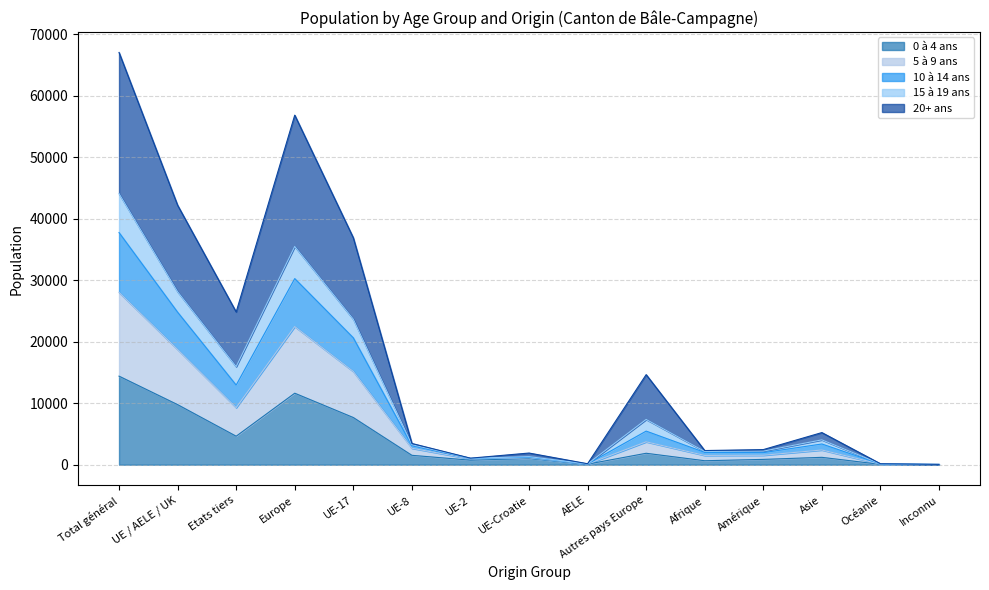

At which category is the sum across all series the highest?

Total général